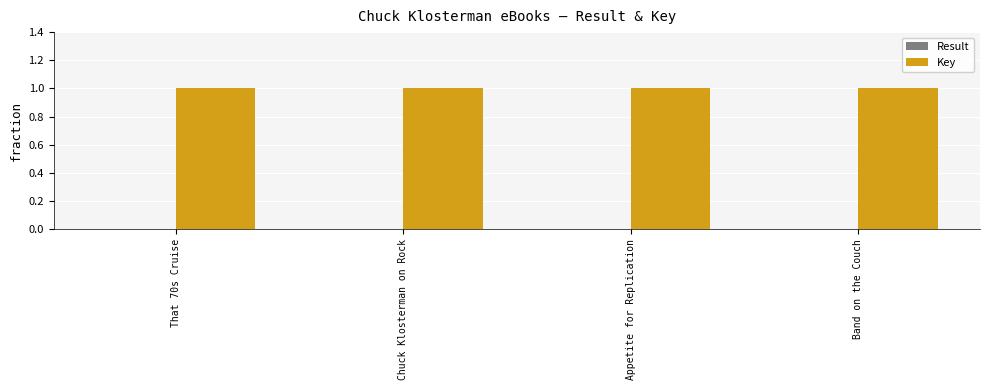

Read the Key value at Chuck Klosterman on Rock.

1.0